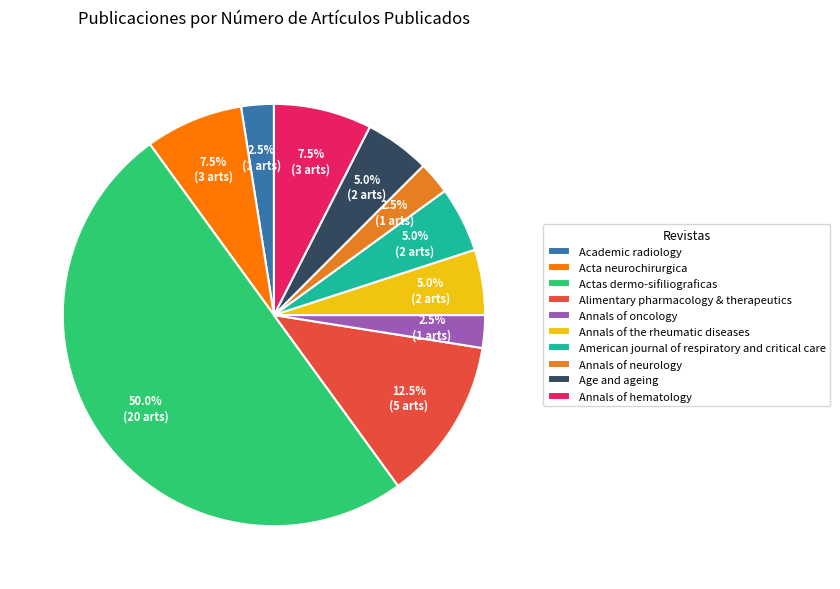

Combined, what portion of the pie is Alimentary pharmacology & therapeutics and Age and ageing?

17.5%